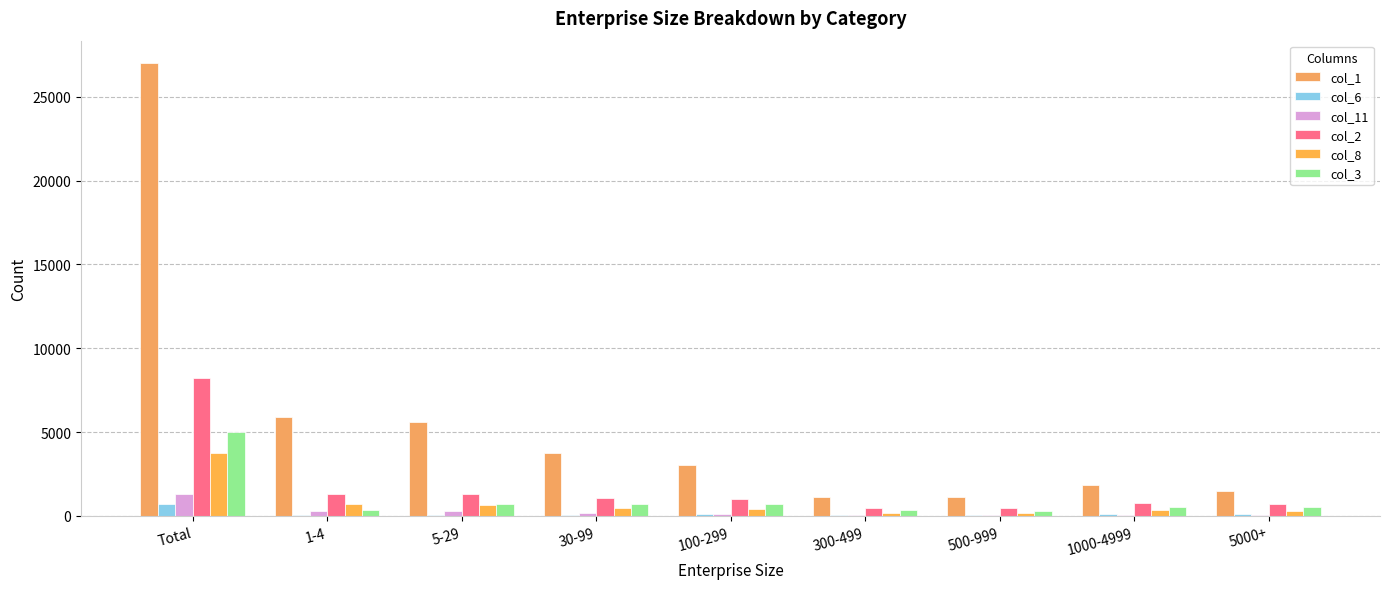

What is the label of the 7th bar from the right?

5-29